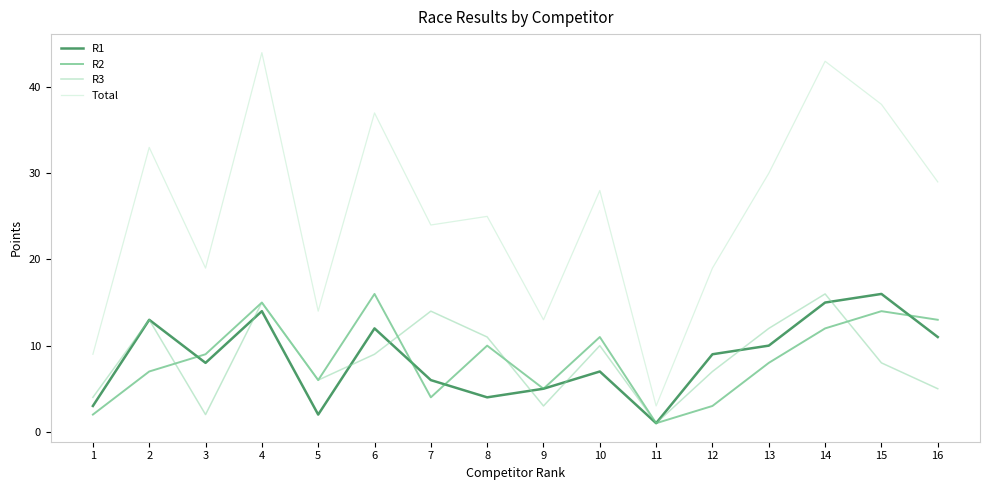

True or false: R3 has a value of 24 at 14.

False